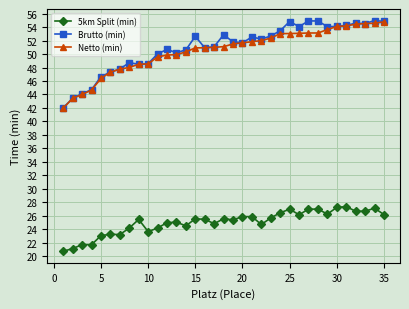

What is the average value of the Netto (min) series?

50.5